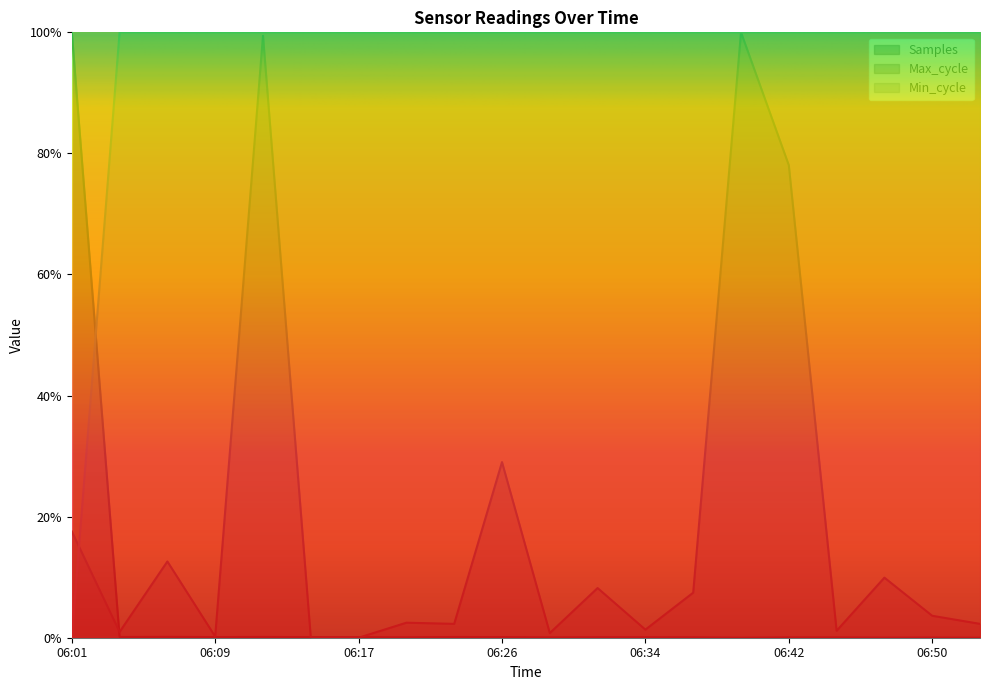

List the series in order of their peak value, lowest first.

Samples, Max_cycle, Min_cycle